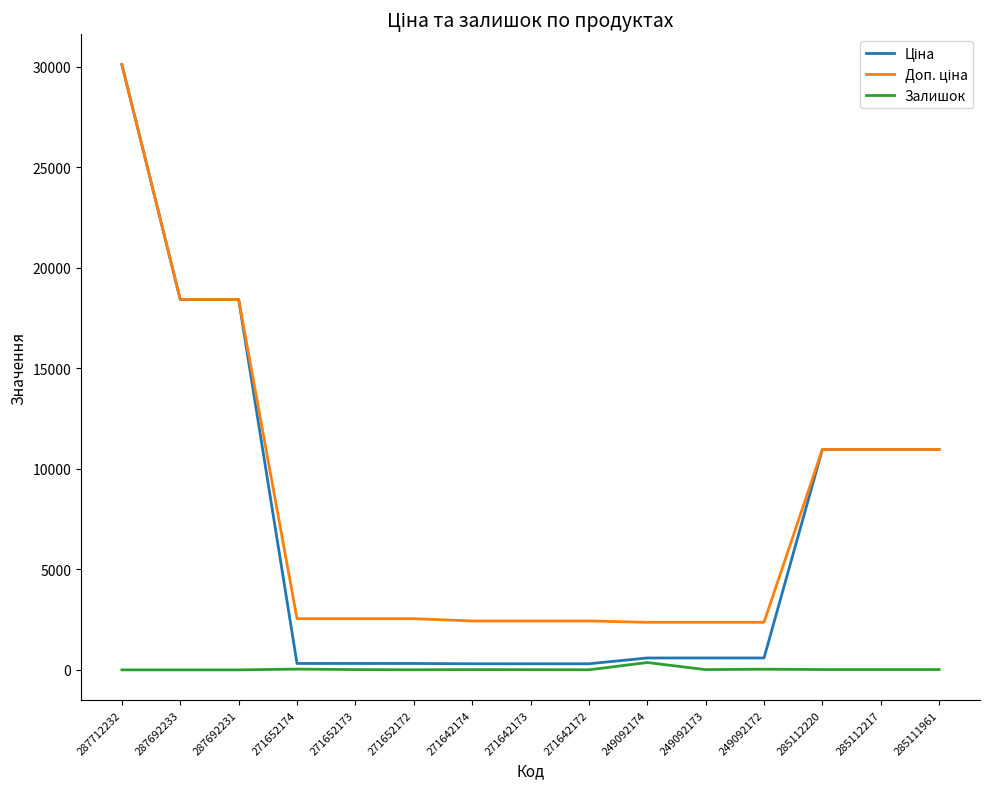

At which category is the sum across all series the highest?

287712232